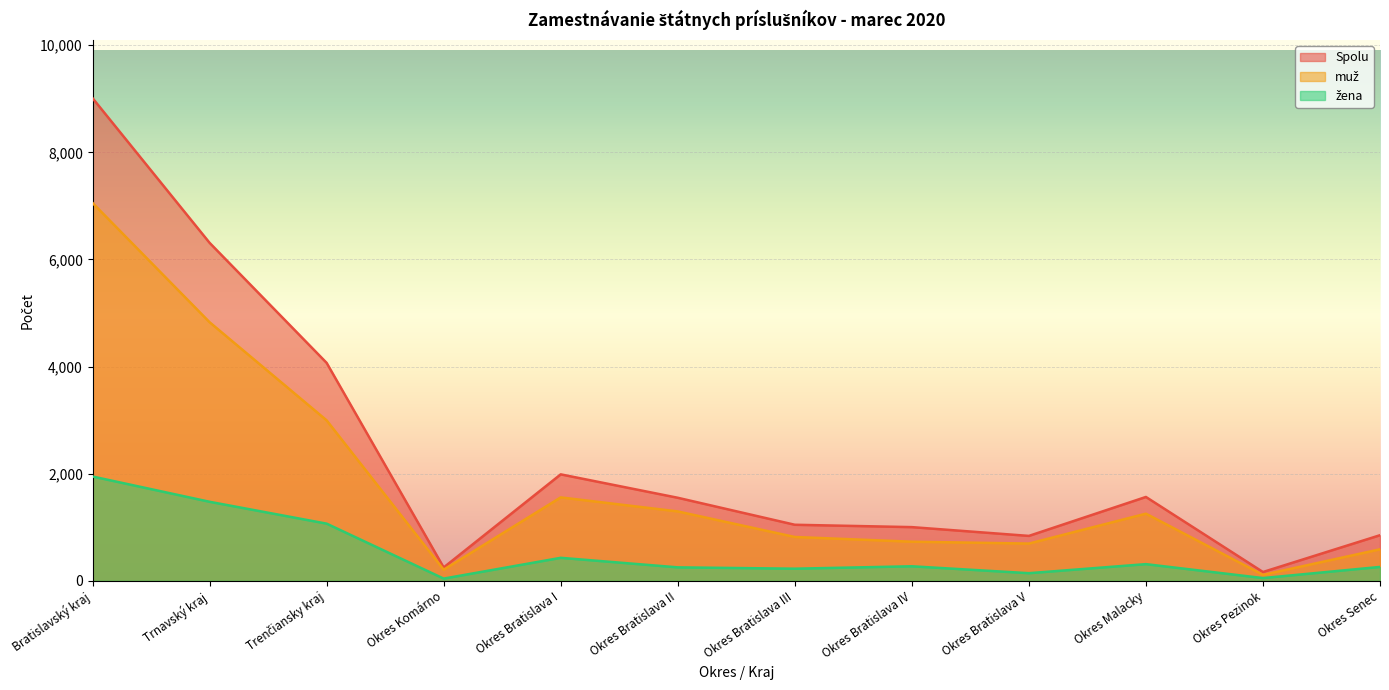

Where is muž nearest to the value 3583?

Trenčiansky kraj